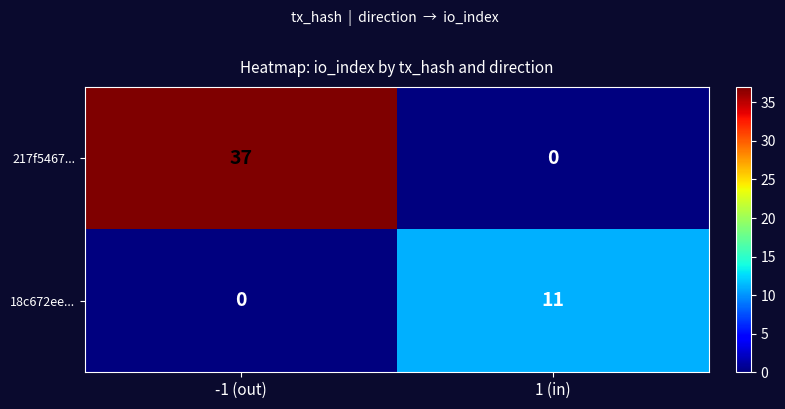

Reading left to right, transcribe all the data shown in this chart.

217f5467...: 37	0
18c672ee...: 0	11